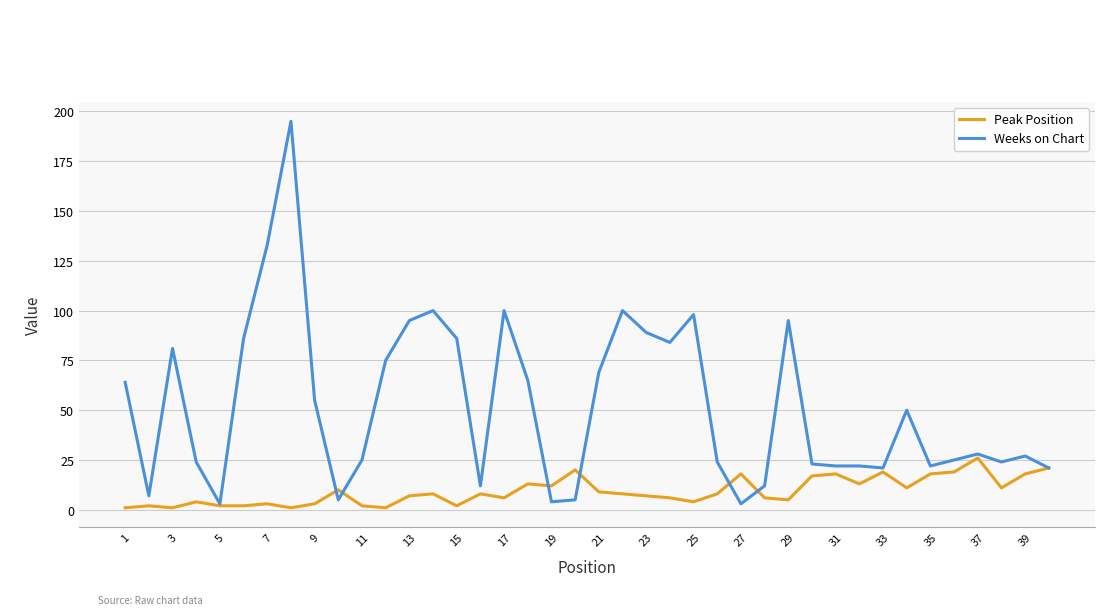

What is the maximum value for Peak Position?

26